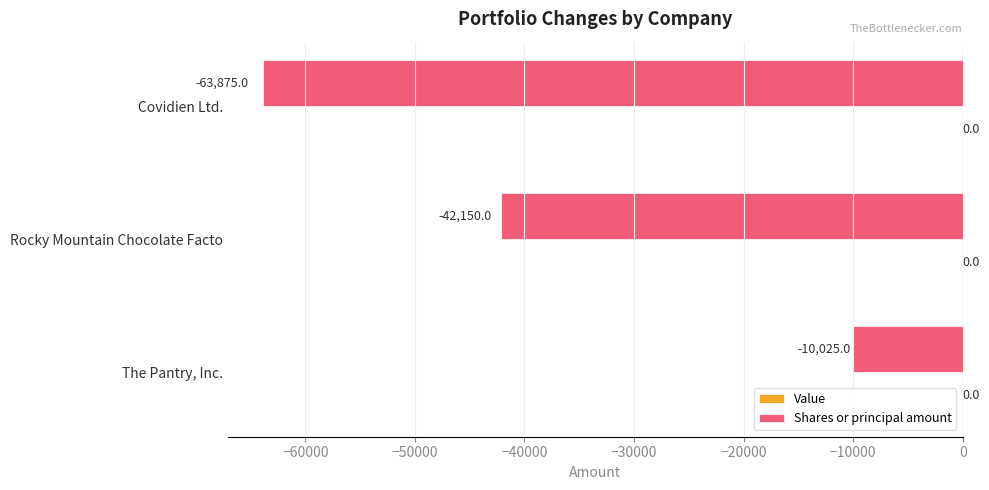

What is the change in value from The Pantry, Inc. to Rocky Mountain Chocolate Facto?

-32125